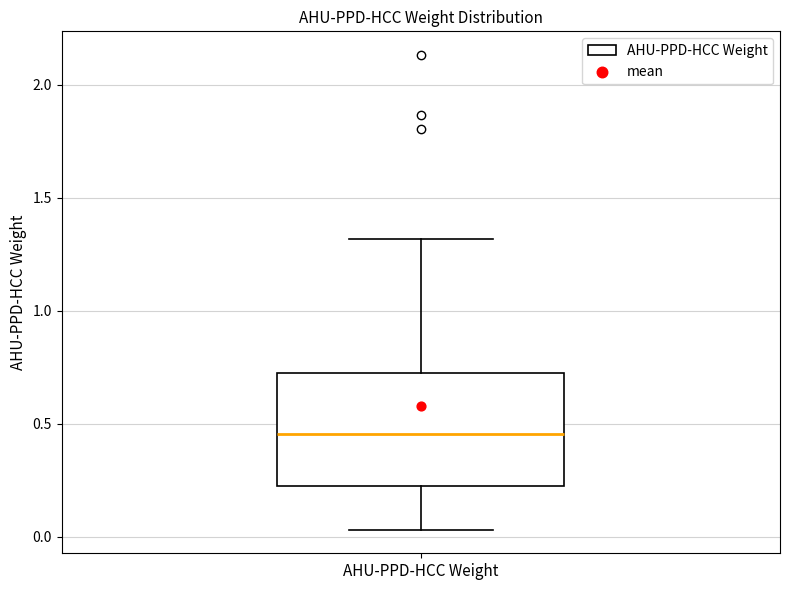

Transcribe this box plot: give where the median line is, the range the box spans, and where the two whiskers end, as read against the y-axis. The values are not printed on the chart, so give them approximately, as read against the axis.

median 0.45, box 0.20 to 0.75, whiskers 0.05 to 1.30